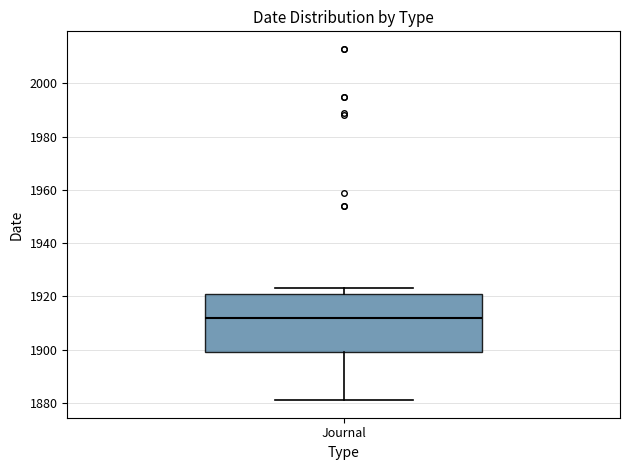

Where does the median line of the box for Journal sit on the y-axis? The values are not printed on the chart, so give them approximately, as read against the axis.

1912